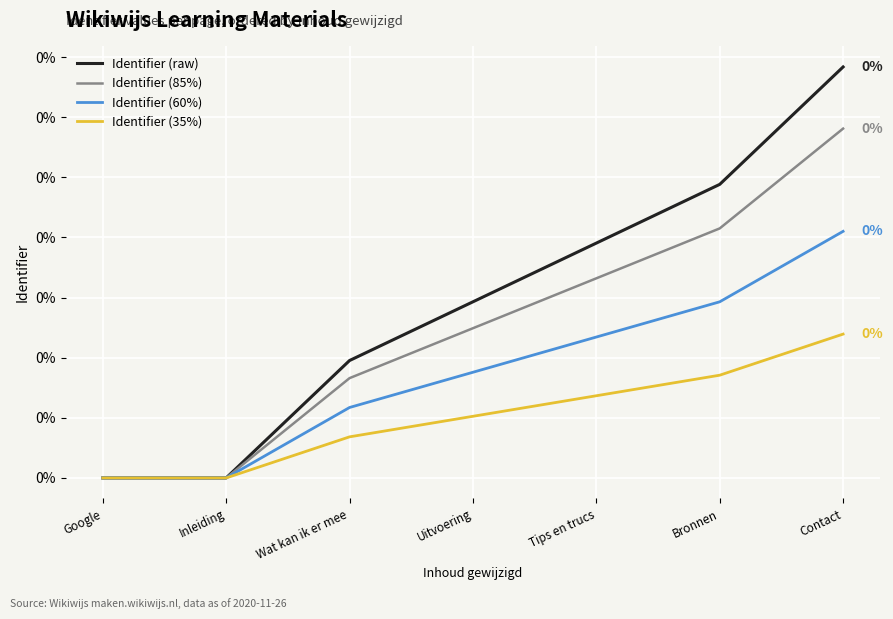

Reading left to right, what are all the values shown in this chart?

Identifier (raw): Google=0.0	Inleiding=0.0	Wat kan ik er mee=0.0	Uitvoering=0.0	Tips en trucs=0.0	Bronnen=0.0	Contact=0.0
Identifier (85%): Google=0.0	Inleiding=0.0	Wat kan ik er mee=0.0	Uitvoering=0.0	Tips en trucs=0.0	Bronnen=0.0	Contact=0.0
Identifier (60%): Google=0.0	Inleiding=0.0	Wat kan ik er mee=0.0	Uitvoering=0.0	Tips en trucs=0.0	Bronnen=0.0	Contact=0.0
Identifier (35%): Google=0.0	Inleiding=0.0	Wat kan ik er mee=0.0	Uitvoering=0.0	Tips en trucs=0.0	Bronnen=0.0	Contact=0.0